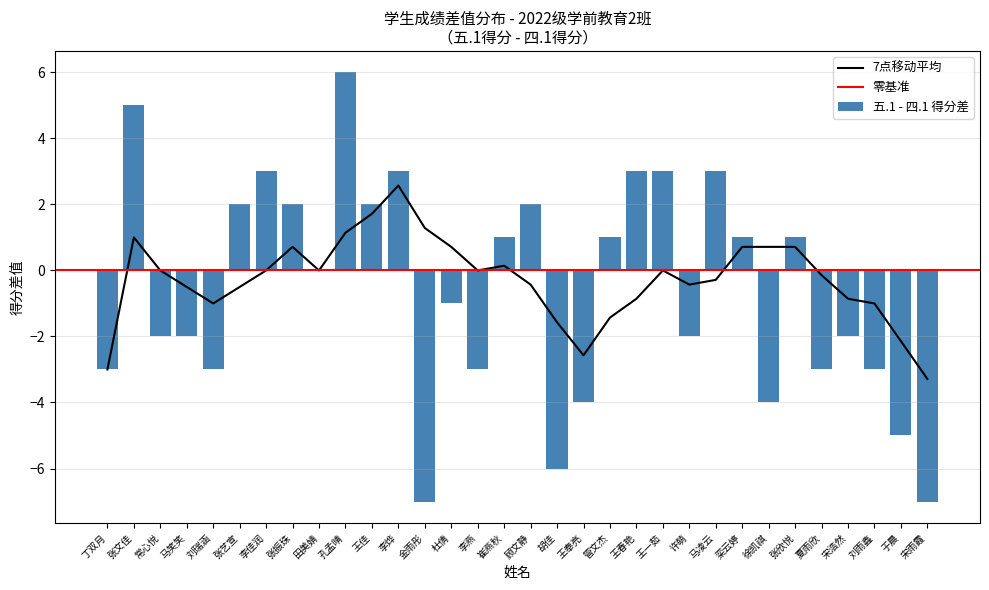

Is it true that 7点移动平均 equals 0.0 at 田美婧?

True